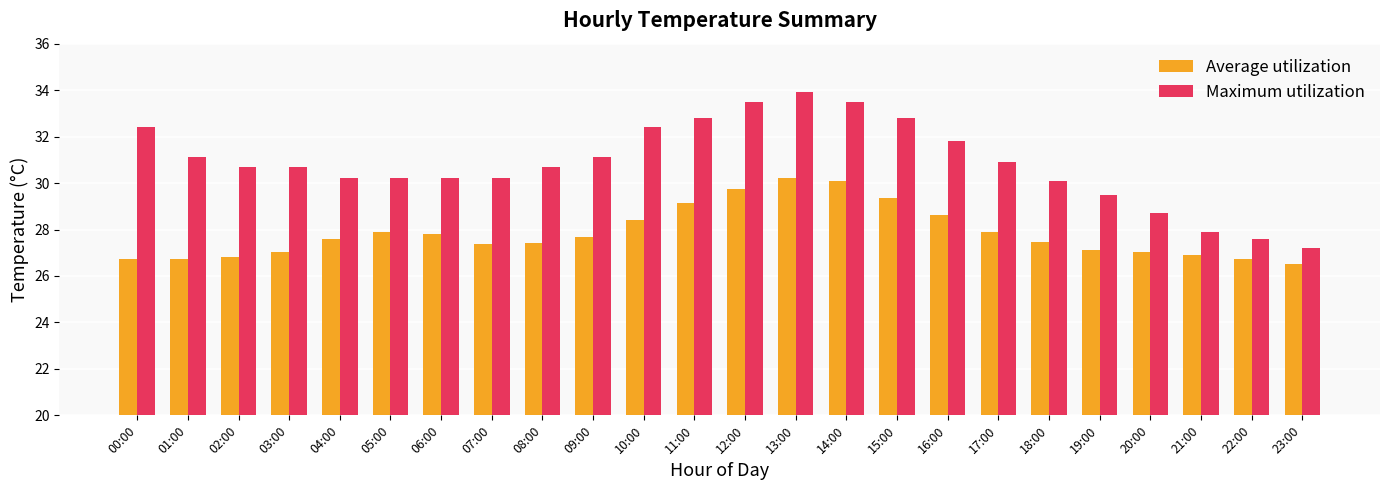

What is the difference between the second highest and minimum values in the Maximum utilization series?

6.3